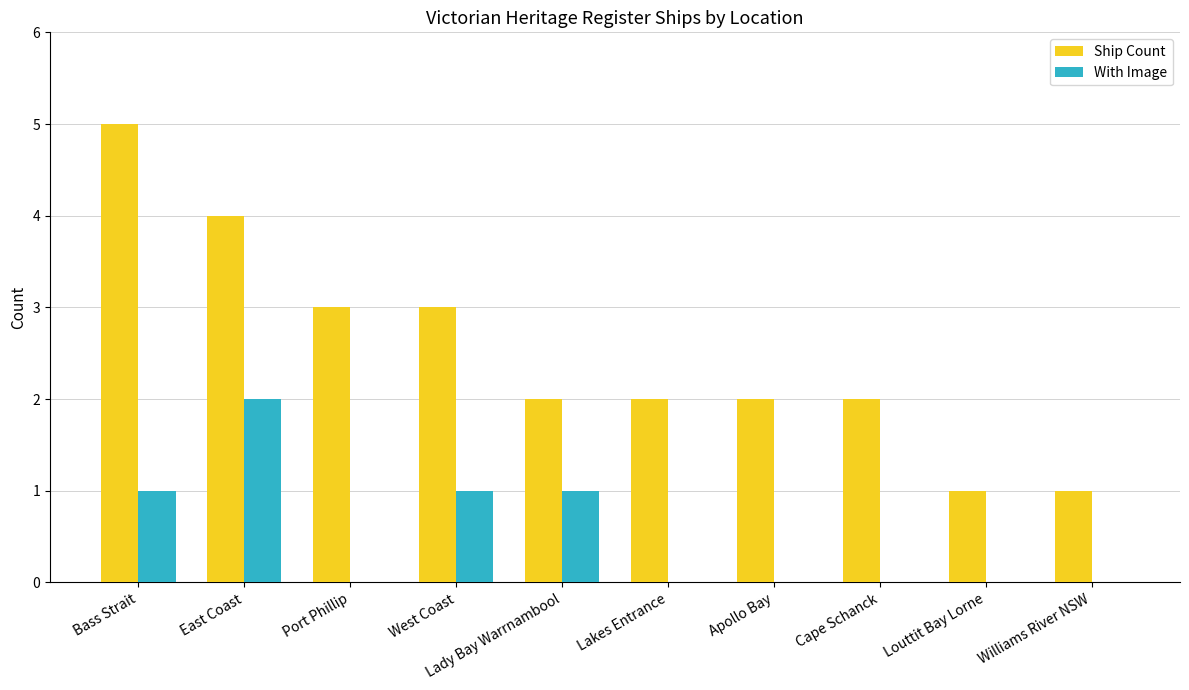

Is the value of With Image at Apollo Bay greater than the value of Ship Count at Williams River NSW?

No